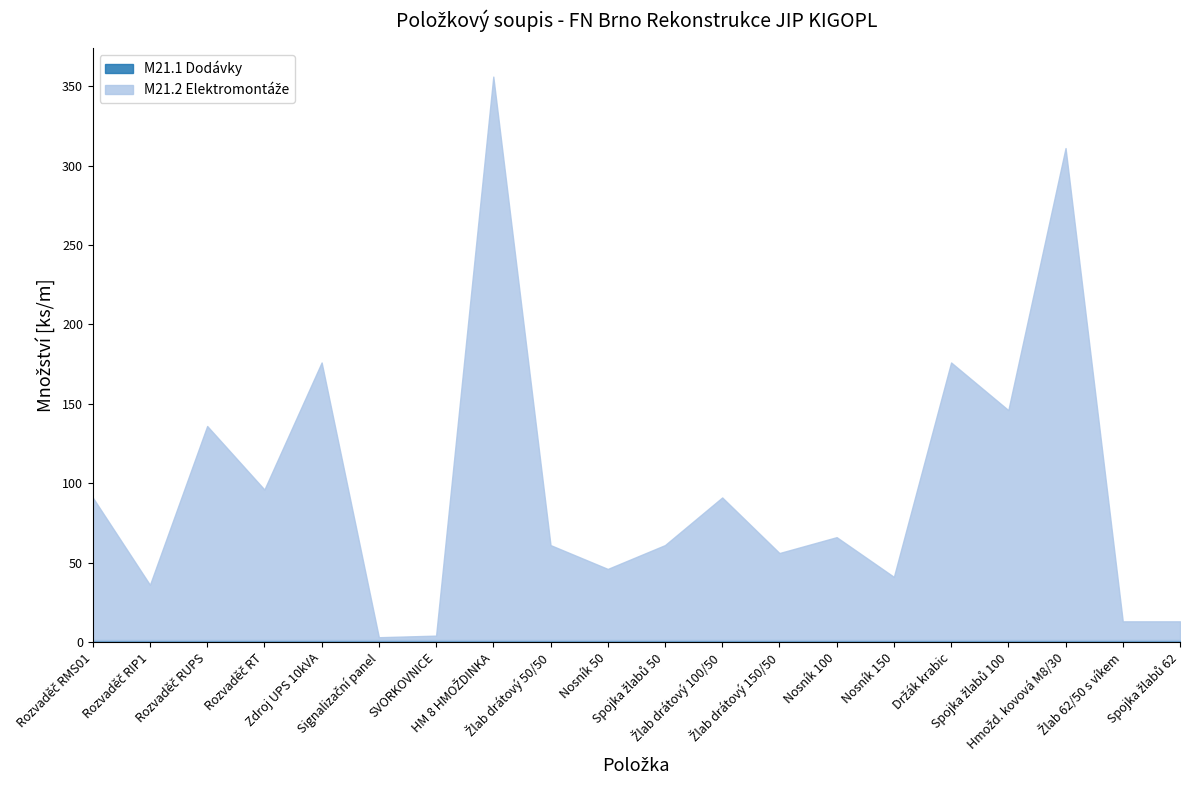

What is the lowest value of the M21.2 Elektromontáže series?

2